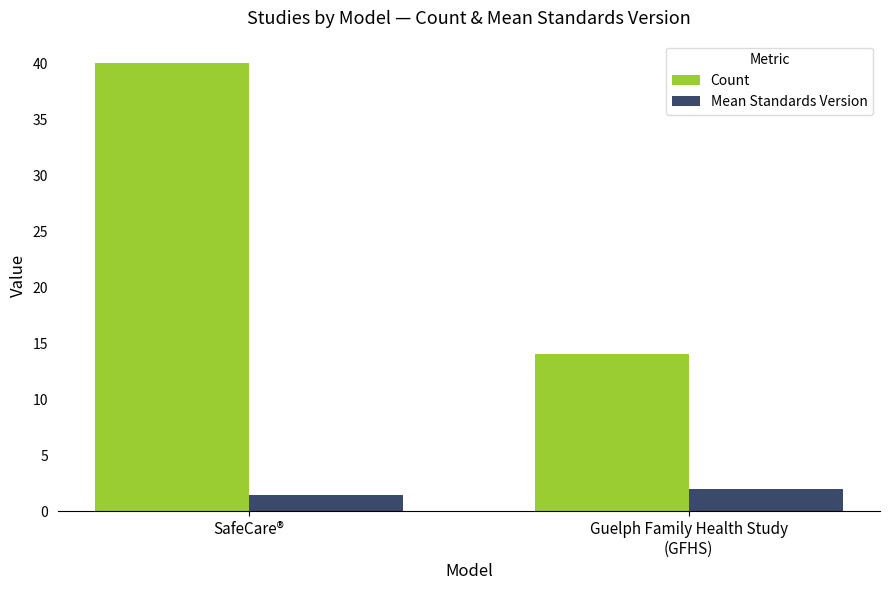

What is the minimum value shown in the chart?

1.4